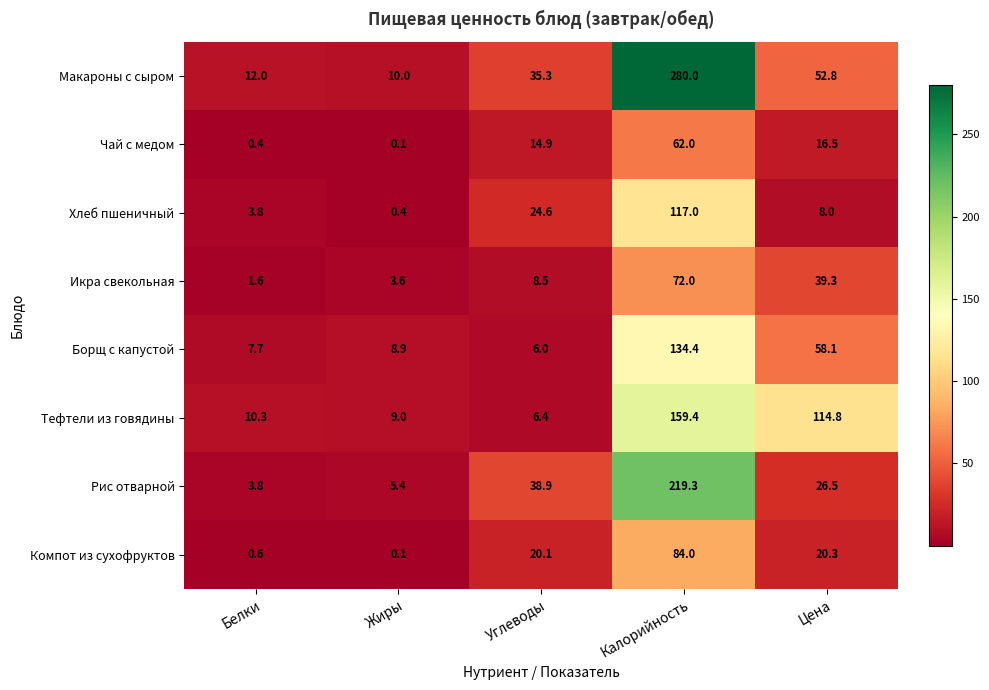

What is the sum of the Тефтели из говядины values at Цена and Калорийность?

274.2